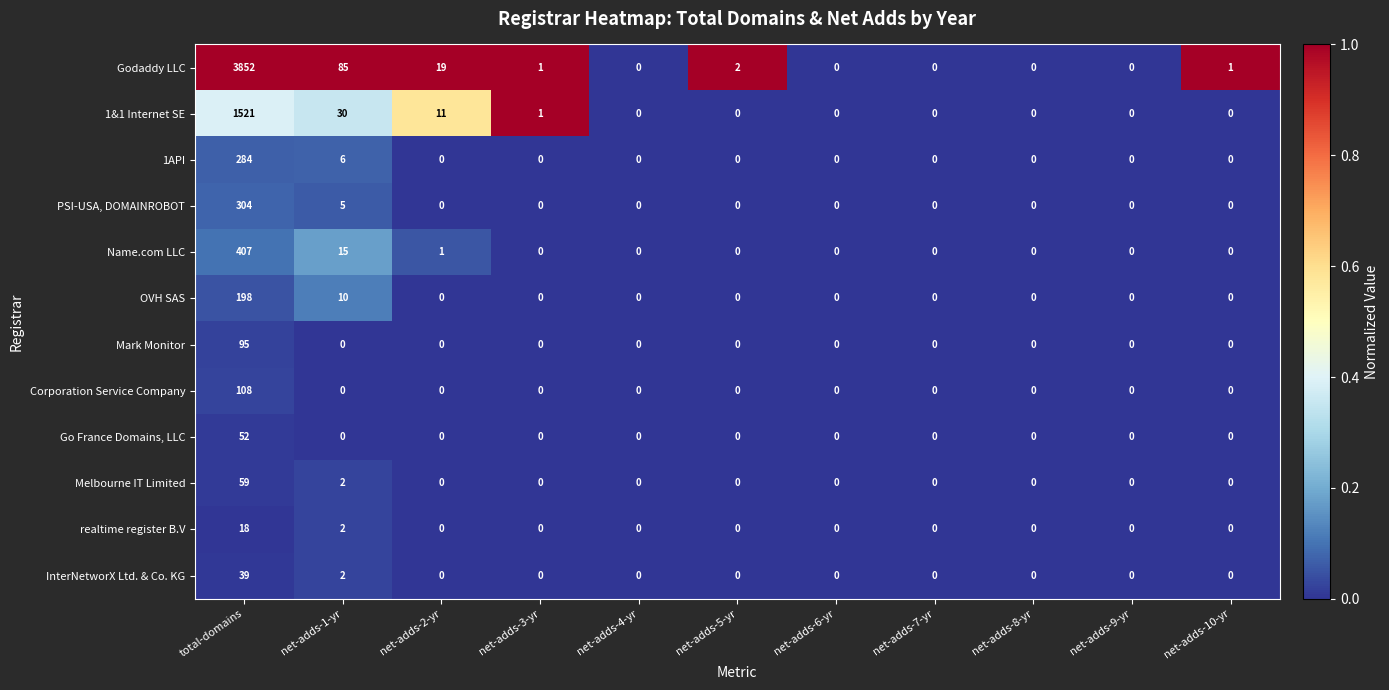

Which series has the largest total across all categories?

Godaddy LLC